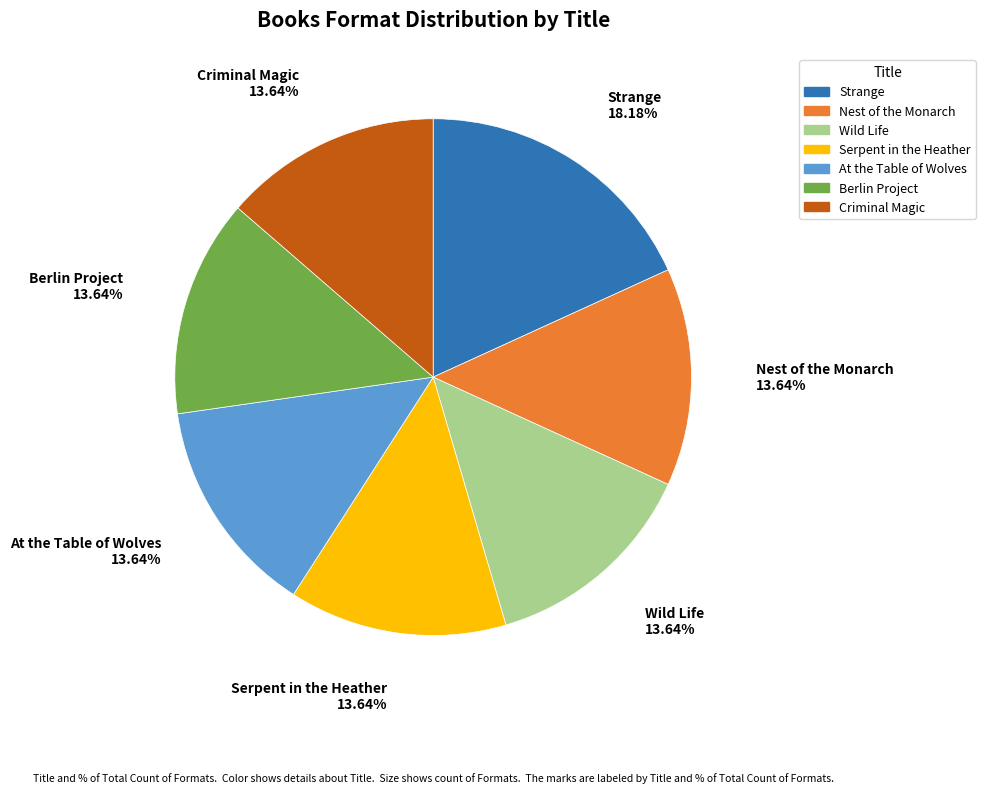

Which category has the biggest portion of the pie?

Strange